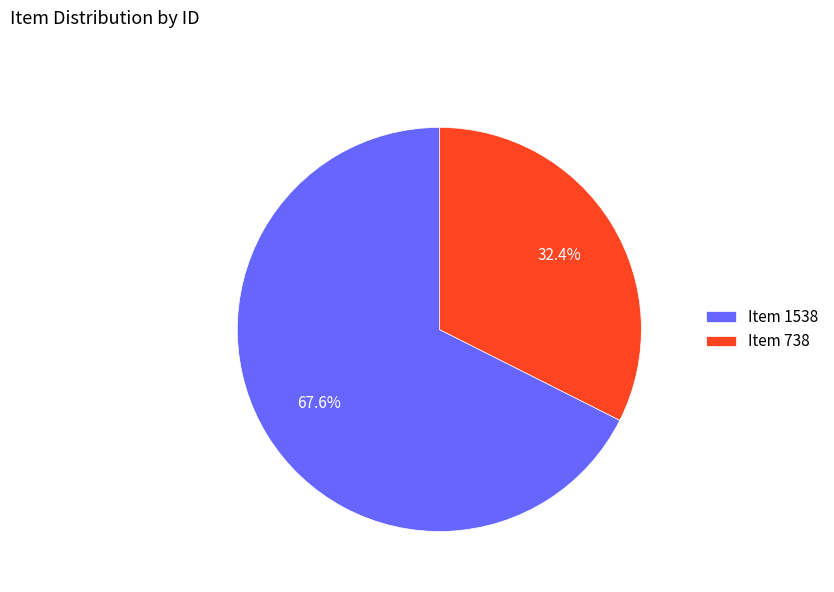

Is there a majority slice in this chart?

Yes